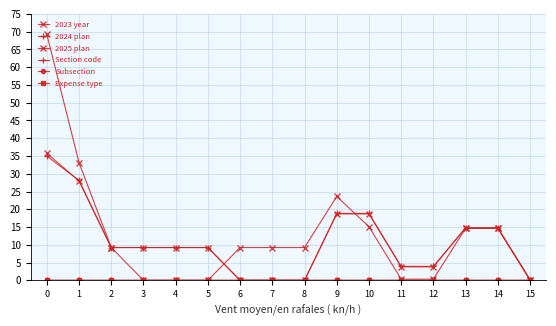

What is the average value of the 2023 year series?

13.0